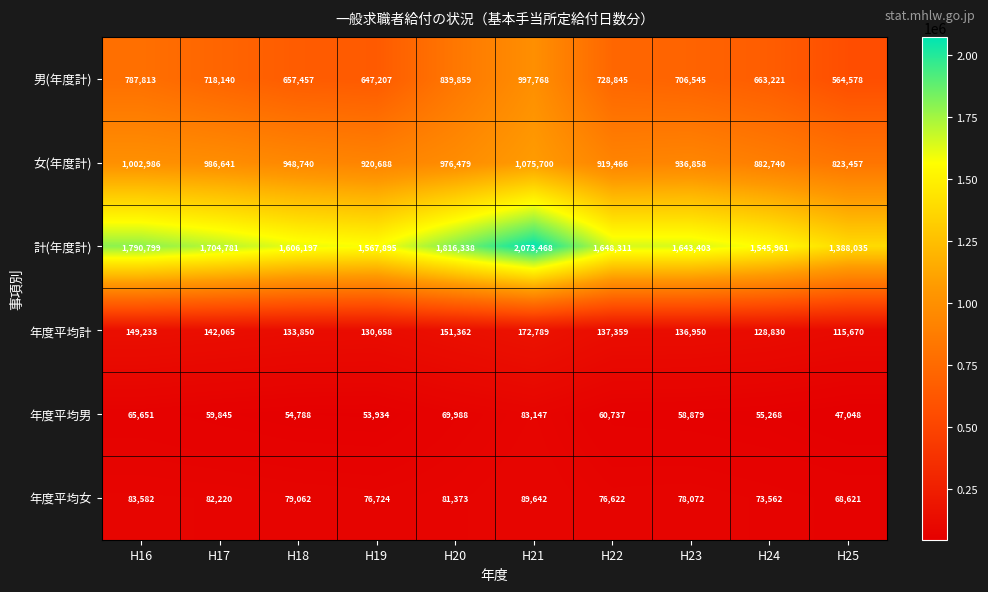

What is the total value across all series at H21?

4492514